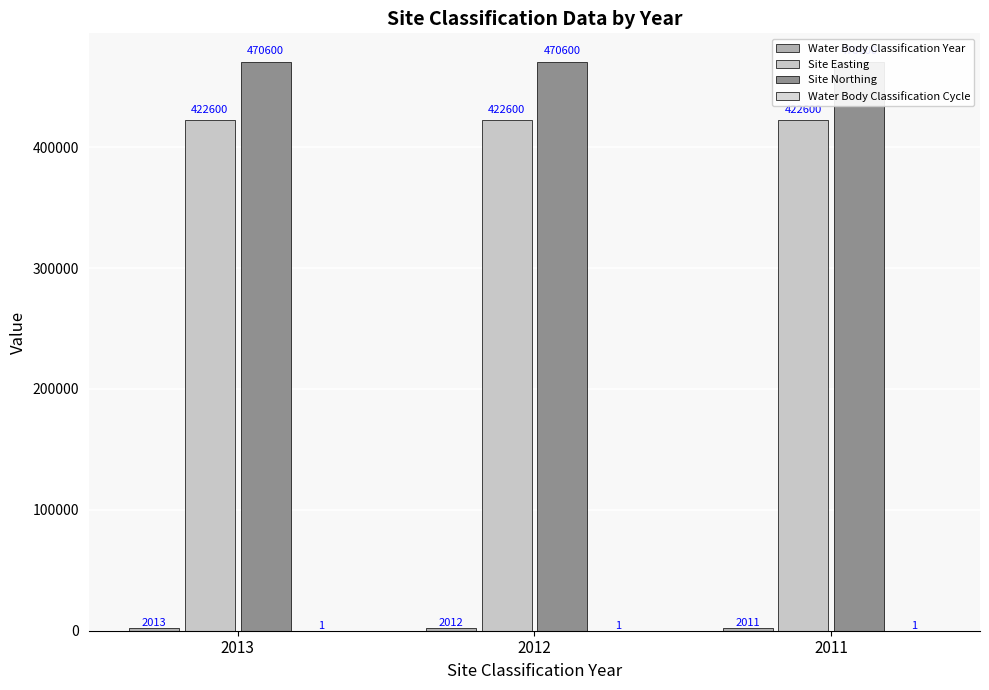

List the series in order of their peak value, lowest first.

Water Body Classification Cycle, Water Body Classification Year, Site Easting, Site Northing